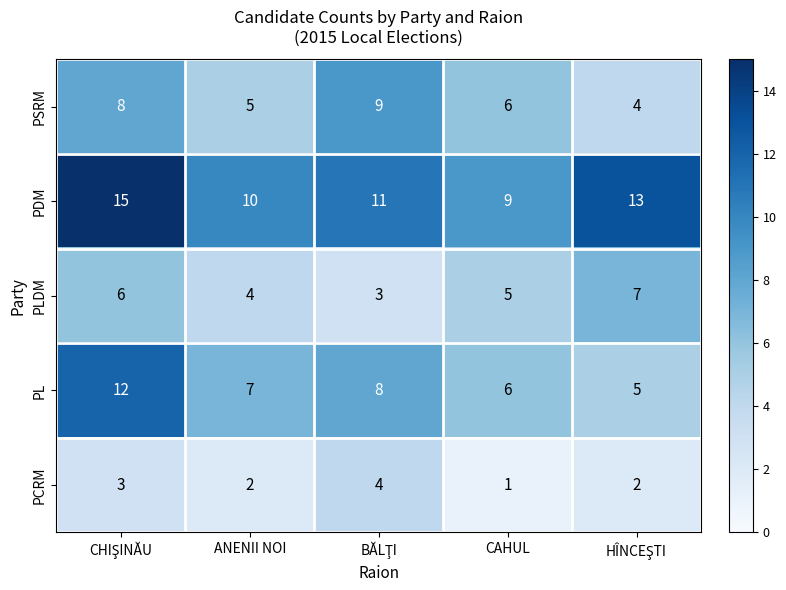

What is the sum of the PLDM values at ANENII NOI and CAHUL?

9